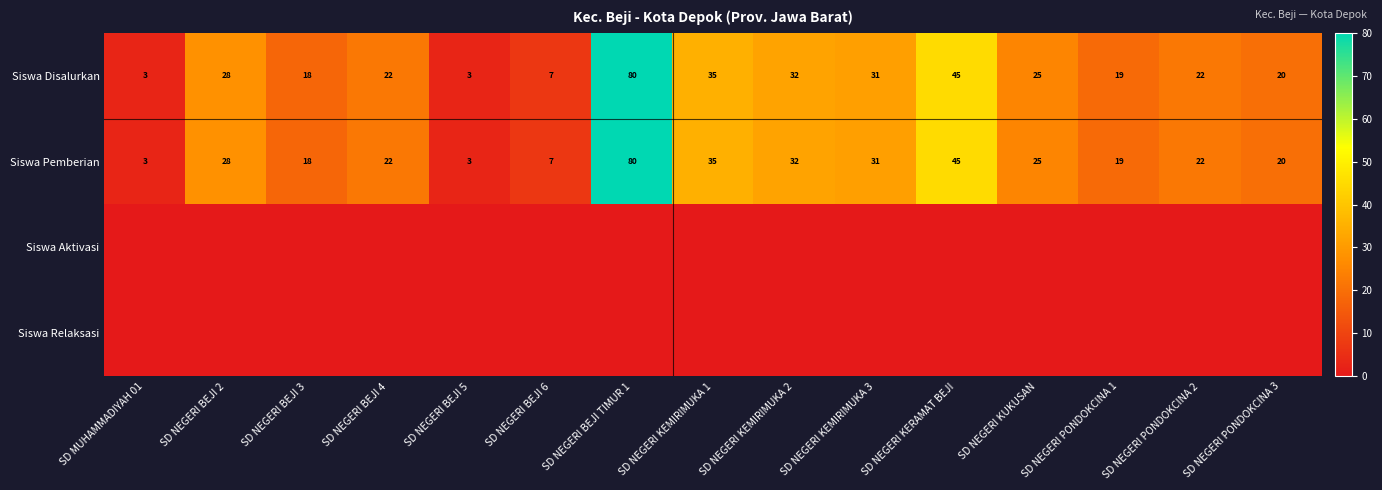

The Siswa Pemberian series shows 32 at SD NEGERI KEMIRIMUKA 2. True or false?

True